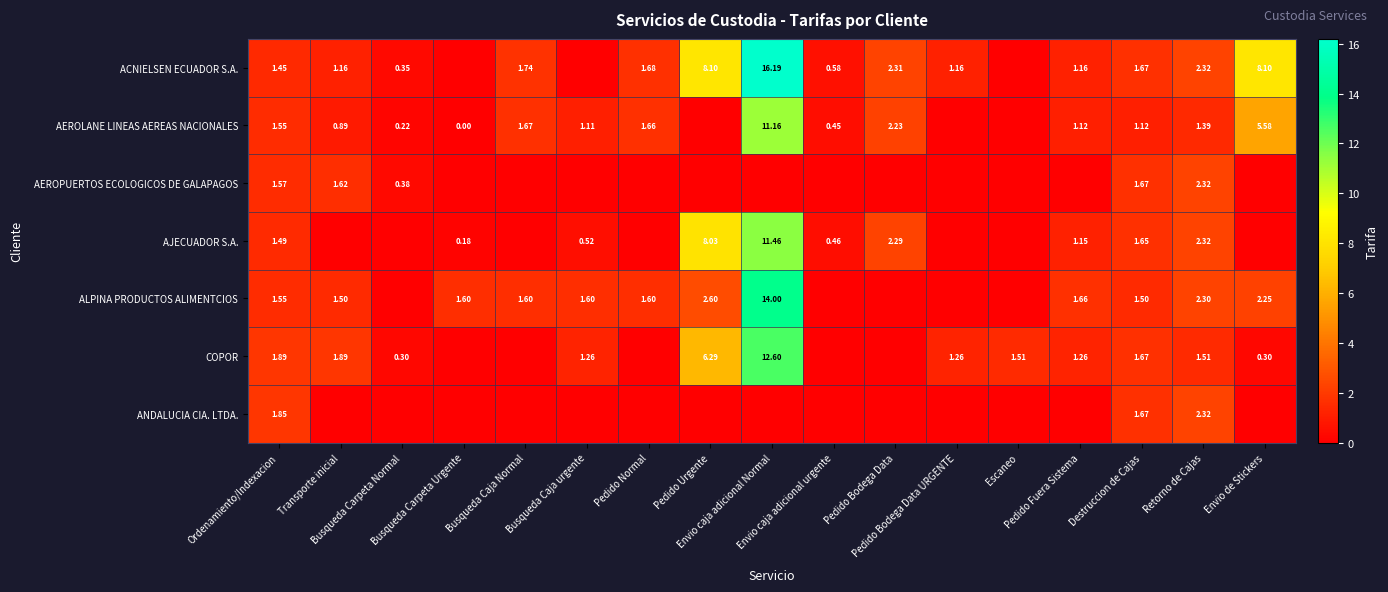

At which category is the sum across all series the highest?

Envio caja adicional Normal